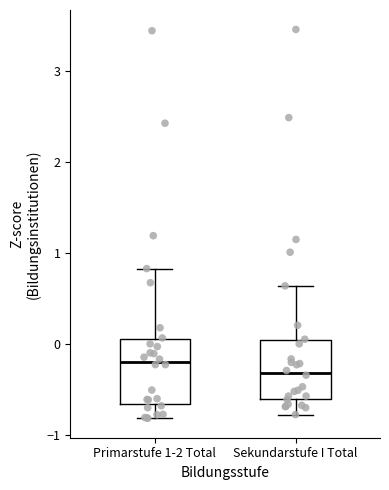

Reading left to right, read every box against the y-axis: the position of its median line, the range the box covers, and the ends of its whiskers. The values are not printed on the chart, so give them approximately, as read against the axis.

Primarstufe 1-2 Total: median -0.2, box -0.7 to 0.0, whiskers -0.8 to 0.8
Sekundarstufe I Total: median -0.3, box -0.6 to 0.0, whiskers -0.8 to 0.6